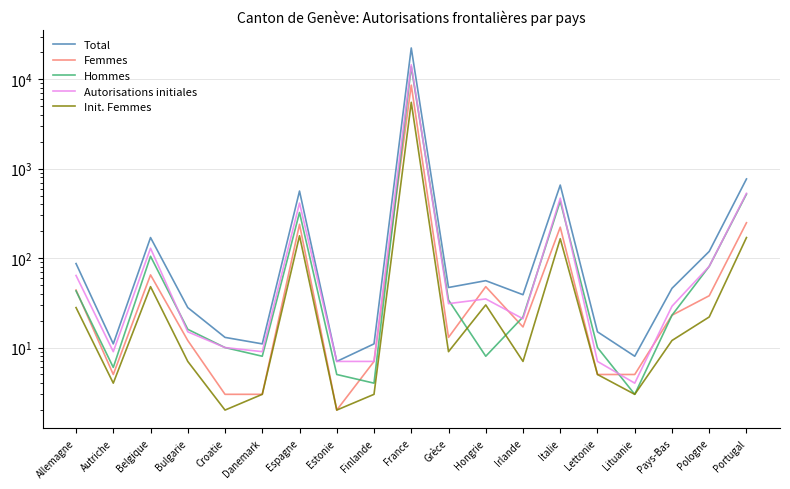

Reading left to right, transcribe all the data shown in this chart.

Total: Allemagne=87	Autriche=11	Belgique=170	Bulgarie=28	Croatie=13	Danemark=11	Espagne=563	Estonie=7	Finlande=11	France=22427	Grèce=47	Hongrie=56	Irlande=39	Italie=657	Lettonie=15	Lituanie=8	Pays-Bas=46	Pologne=119	Portugal=769
Femmes: Allemagne=44	Autriche=5	Belgique=65	Bulgarie=12	Croatie=3	Danemark=3	Espagne=239	Estonie=2	Finlande=7	France=8612	Grèce=13	Hongrie=48	Irlande=17	Italie=222	Lettonie=5	Lituanie=5	Pays-Bas=23	Pologne=38	Portugal=249
Hommes: Allemagne=43	Autriche=6	Belgique=105	Bulgarie=16	Croatie=10	Danemark=8	Espagne=324	Estonie=5	Finlande=4	France=13815	Grèce=34	Hongrie=8	Irlande=22	Italie=435	Lettonie=10	Lituanie=3	Pays-Bas=23	Pologne=81	Portugal=520
Autorisations initiales: Allemagne=64	Autriche=9	Belgique=129	Bulgarie=15	Croatie=10	Danemark=9	Espagne=413	Estonie=7	Finlande=7	France=14537	Grèce=31	Hongrie=35	Irlande=21	Italie=469	Lettonie=7	Lituanie=4	Pays-Bas=29	Pologne=81	Portugal=531
Init. Femmes: Allemagne=28	Autriche=4	Belgique=48	Bulgarie=7	Croatie=2	Danemark=3	Espagne=178	Estonie=2	Finlande=3	France=5535	Grèce=9	Hongrie=30	Irlande=7	Italie=165	Lettonie=5	Lituanie=3	Pays-Bas=12	Pologne=22	Portugal=170